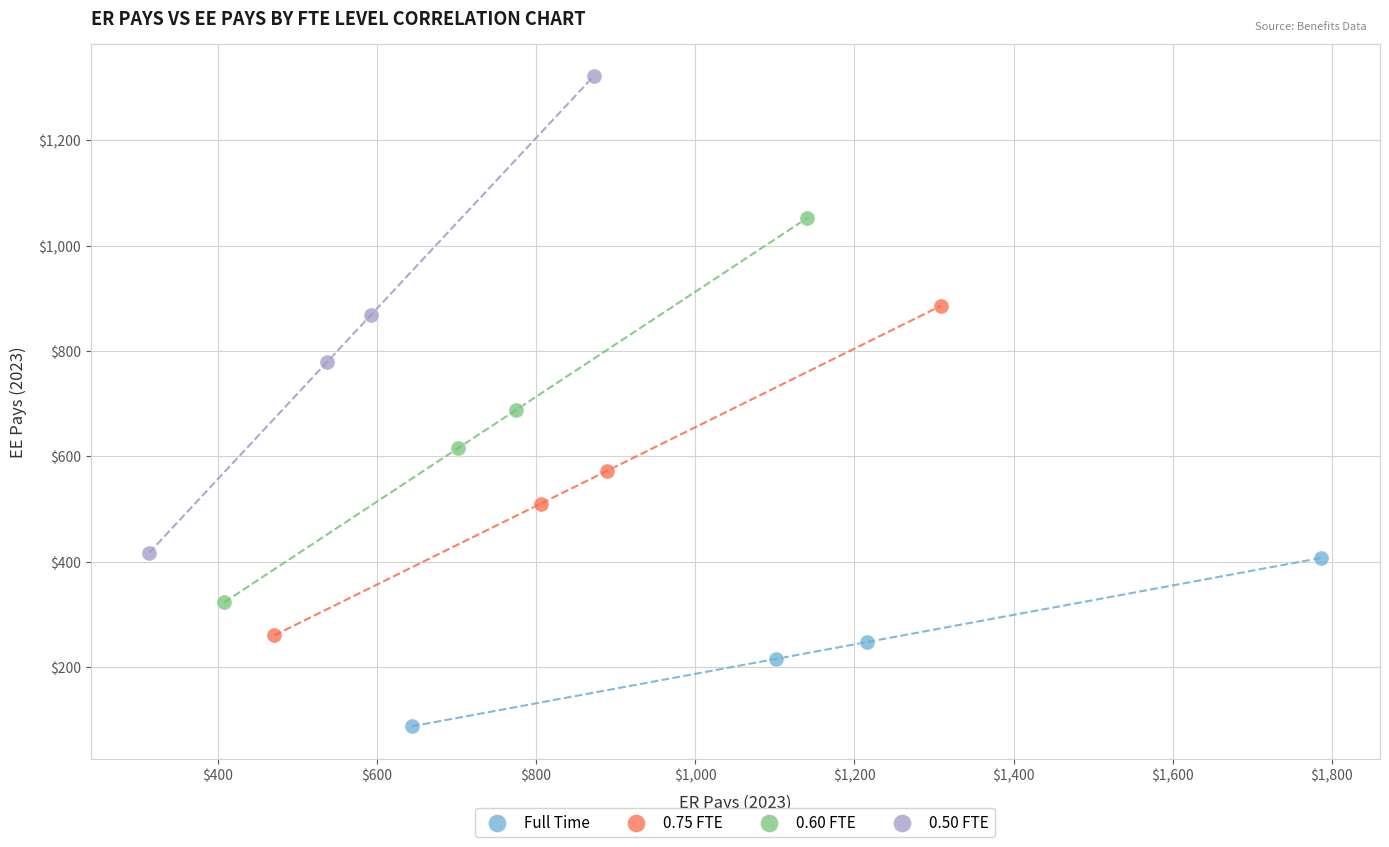

Which series has the widest spread of Y values?

0.50 FTE